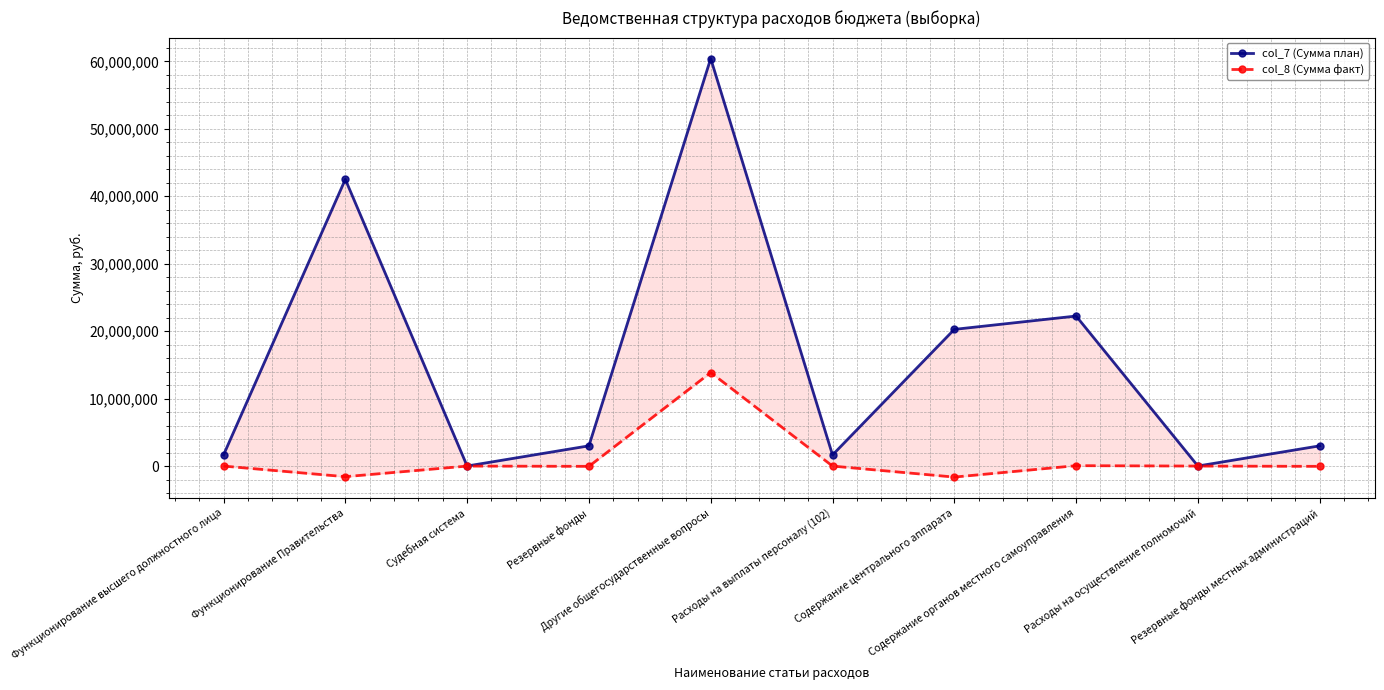

What is the label of the 7th point from the right?

Резервные фонды